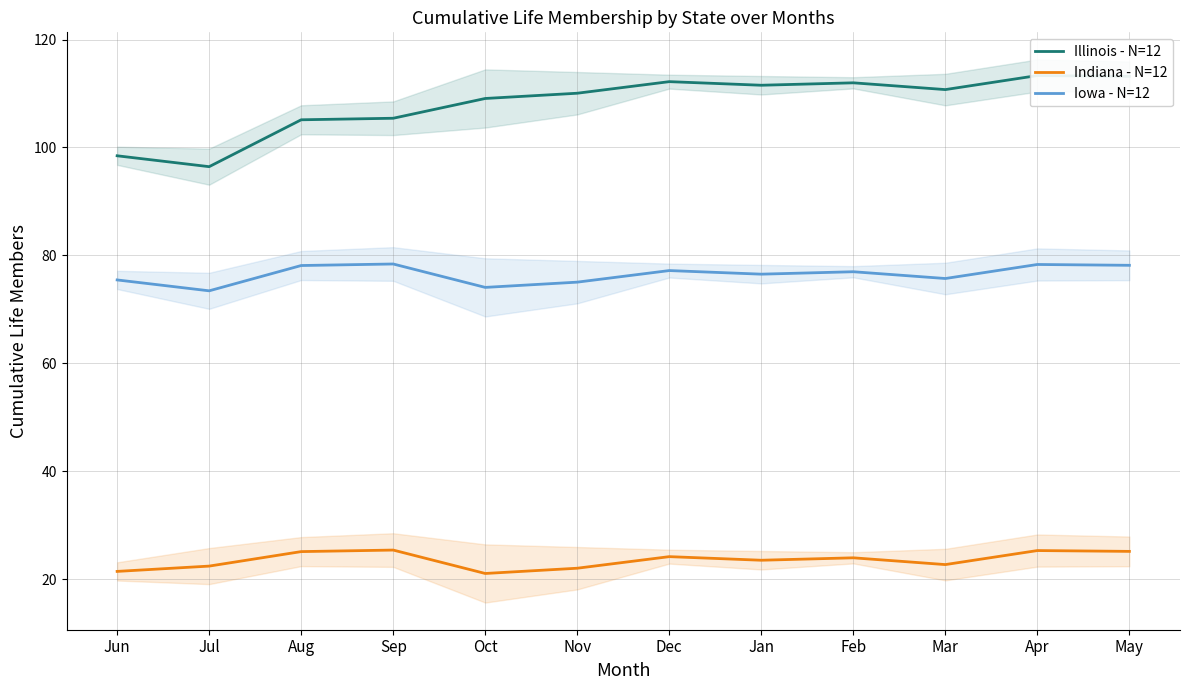

Between Mar and Apr, which series saw the biggest shift?

Indiana - N=12